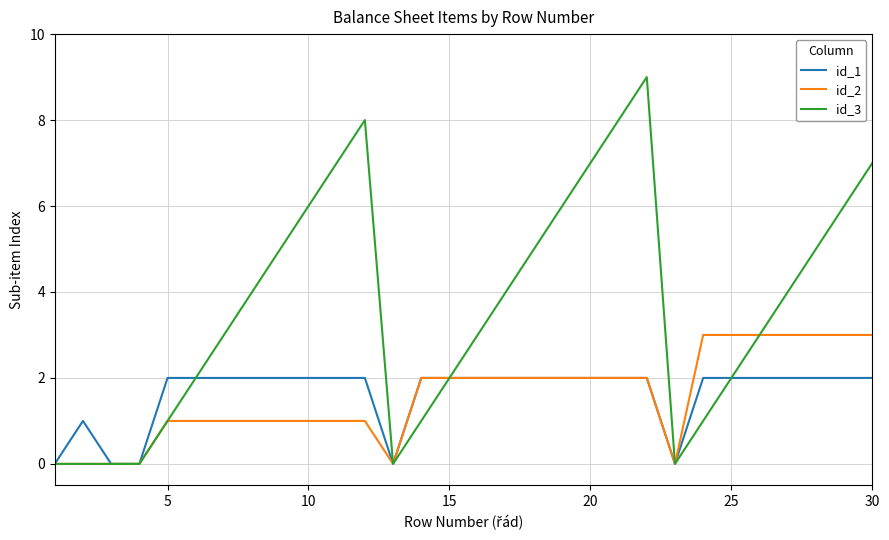

Which series has the widest spread of values?

id_3